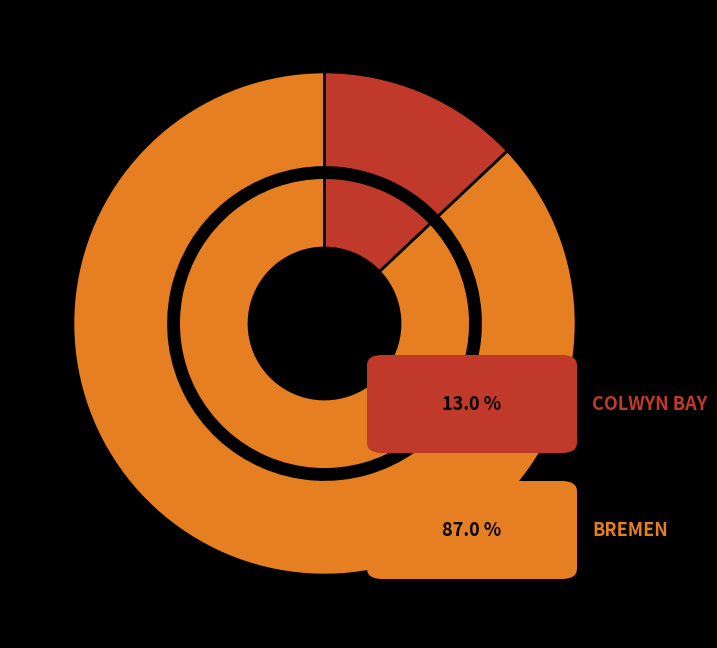

Rank the categories by value from lowest to highest.

COLWYN BAY, BREMEN